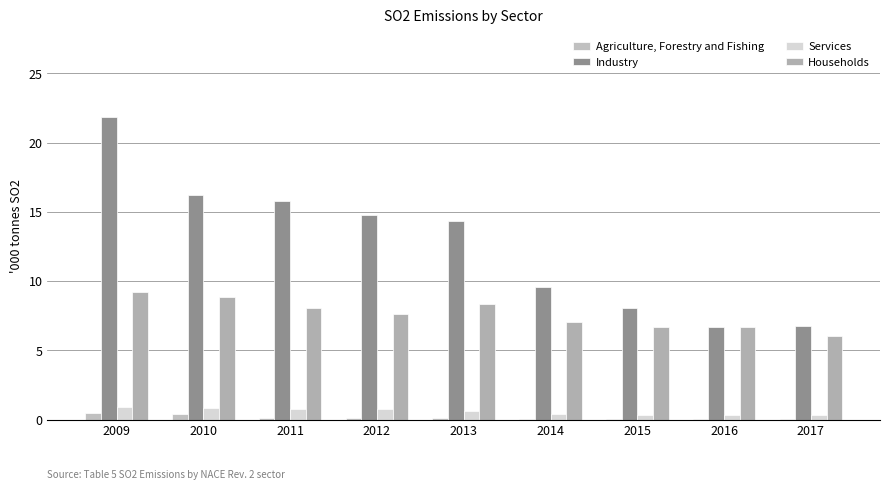

How many groups of bars are there?

9